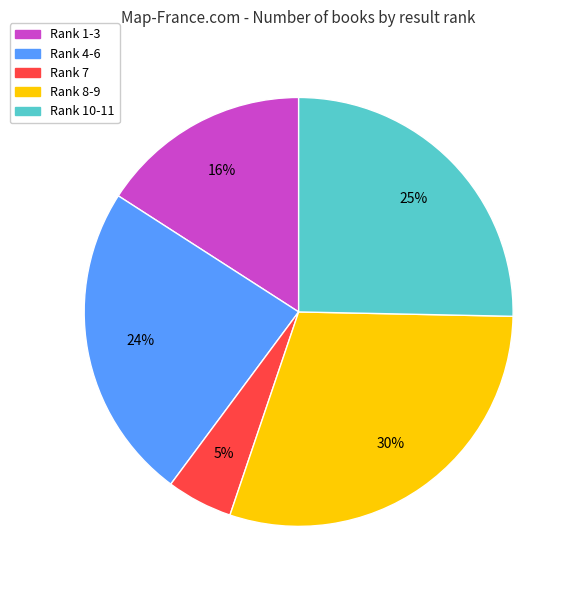

To the nearest percent, what is the average slice percentage?

20%